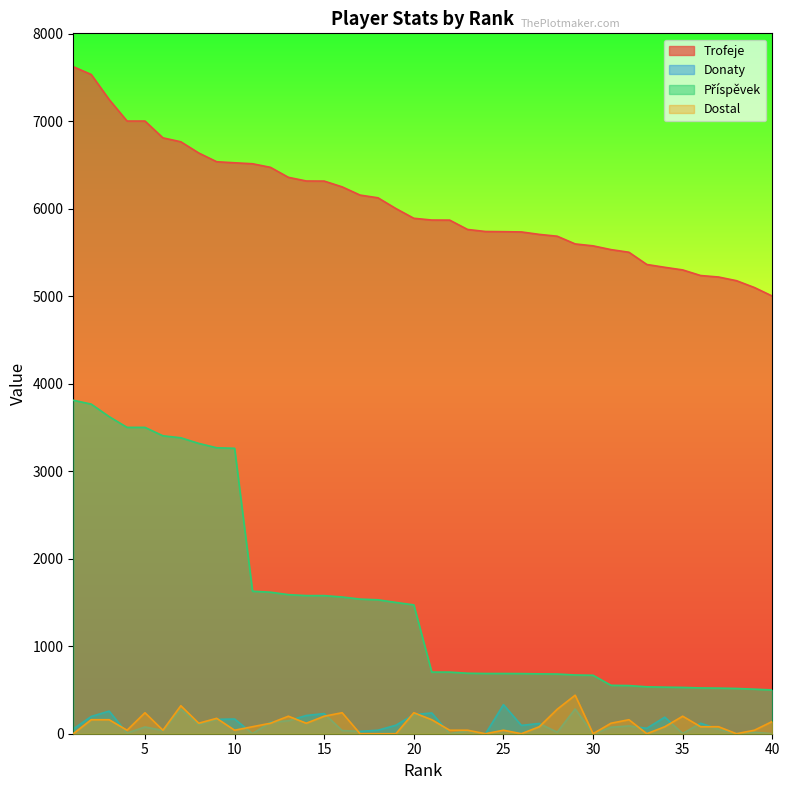

Is it true that Příspěvek equals 517 at 38?

True